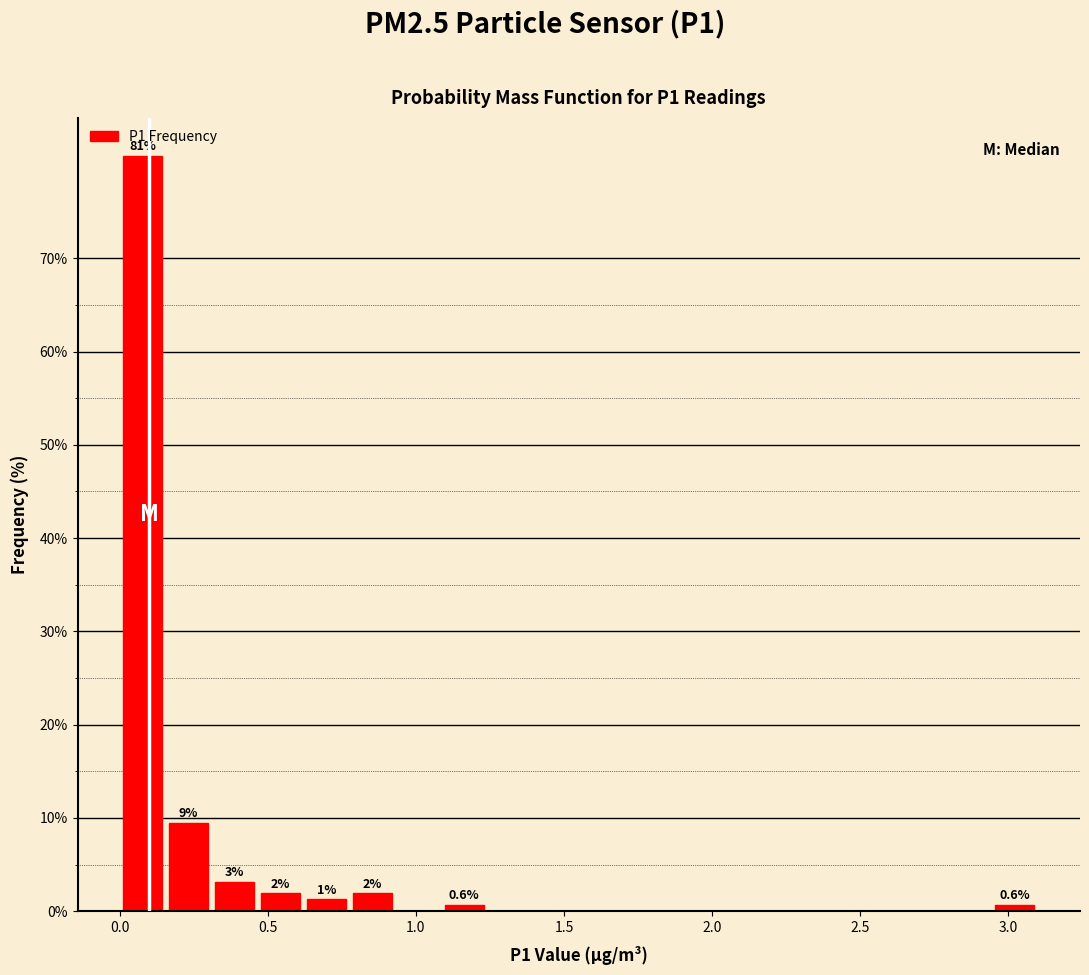

Around what value on the x-axis is the tallest bar? Give the approximate position of its centre, as read against the axis.

0.10